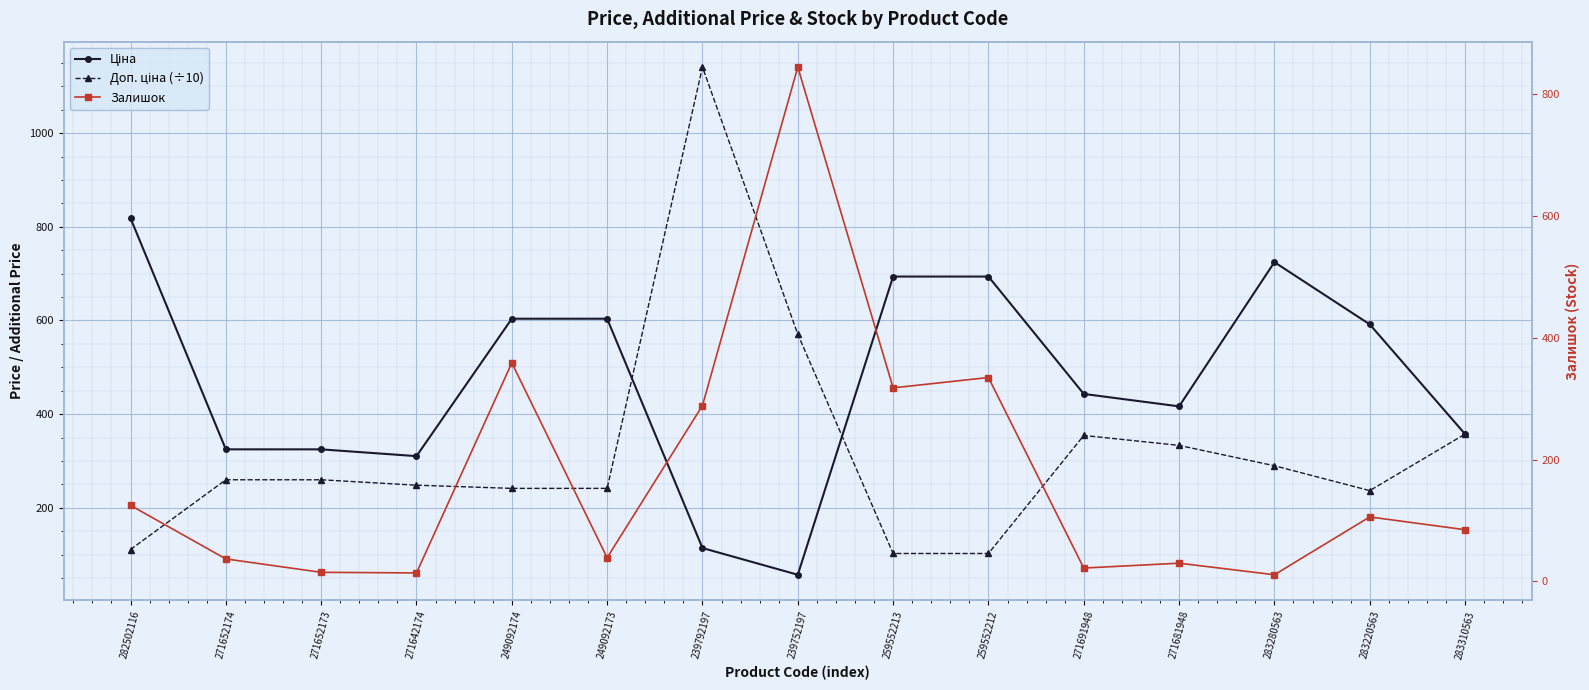

In Залишок, how many points are lower than both neighbors (excluding endpoints)?

5